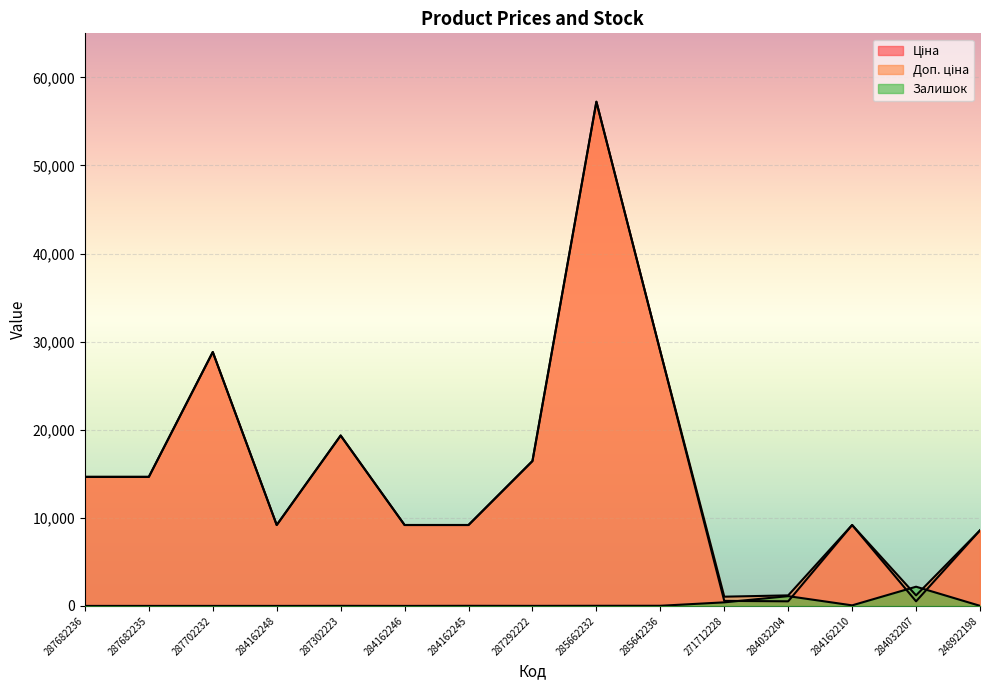

Does the chart display data point markers on the line(s)?

No